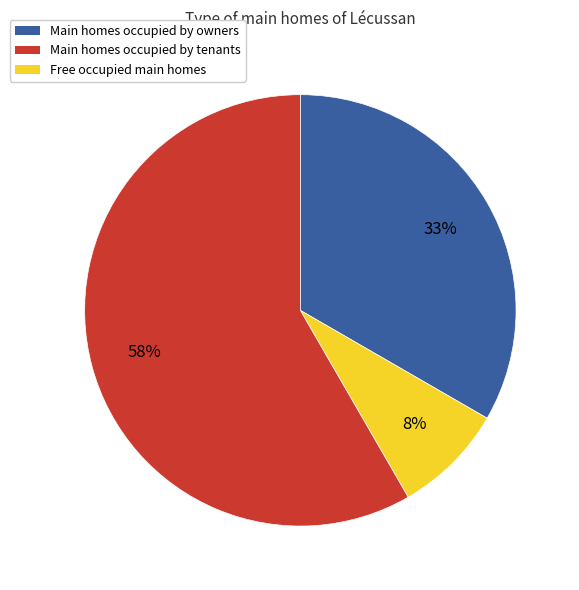

How many slices are in this pie chart?

3